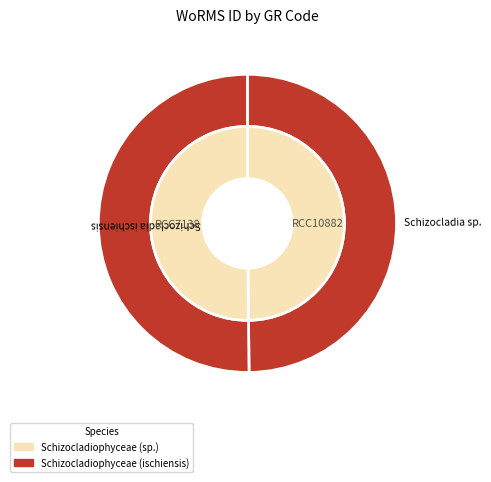

Which slice represents more than half of the pie?

RCC7138